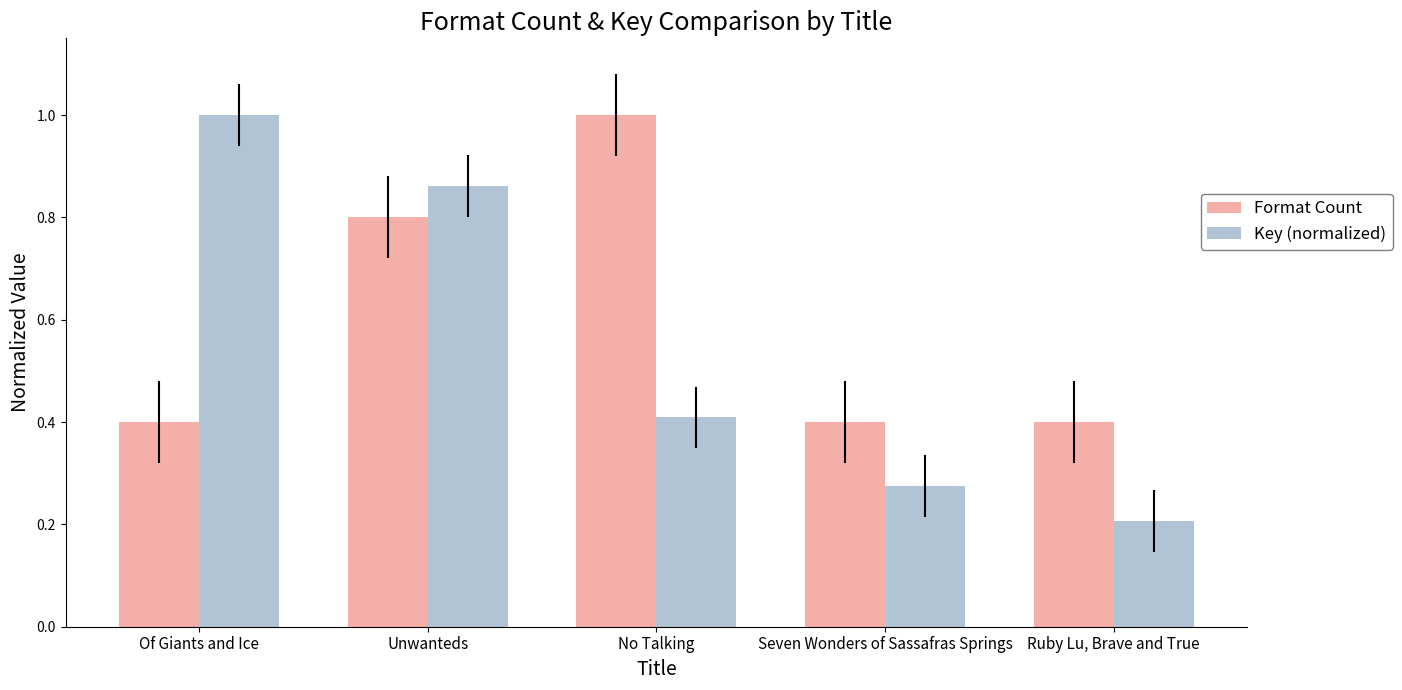

What is the sum of all Key (normalized) values?

2.8